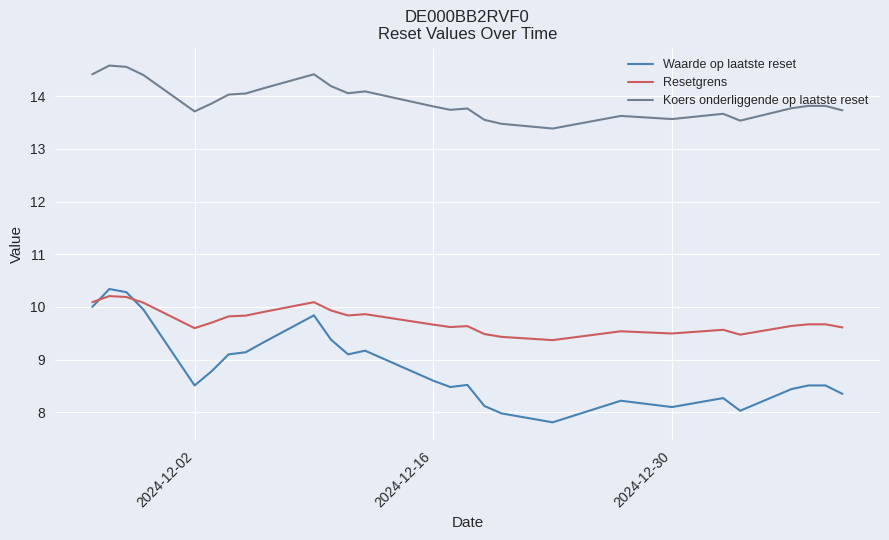

Which series has the largest total across all categories?

Koers onderliggende op laatste reset